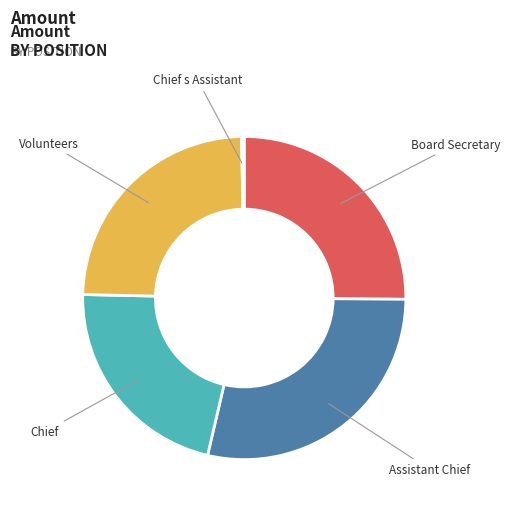

What is the ratio of the value at Assistant Chief to the value at Volunteers?

1.2